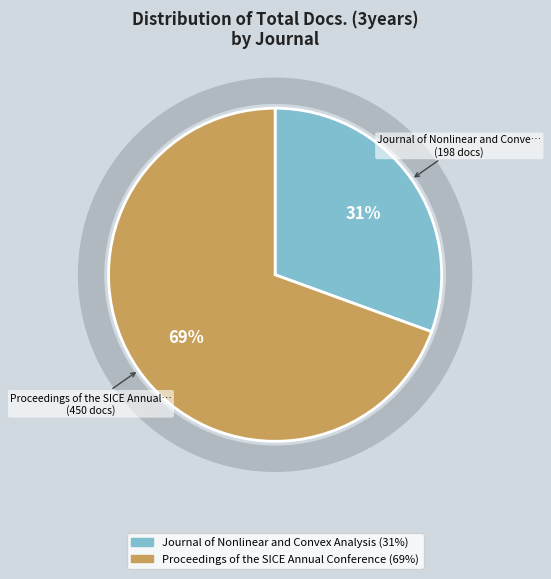

The Proceedings of the SICE Annual Conference slice represents 55% of the pie. True or false?

False